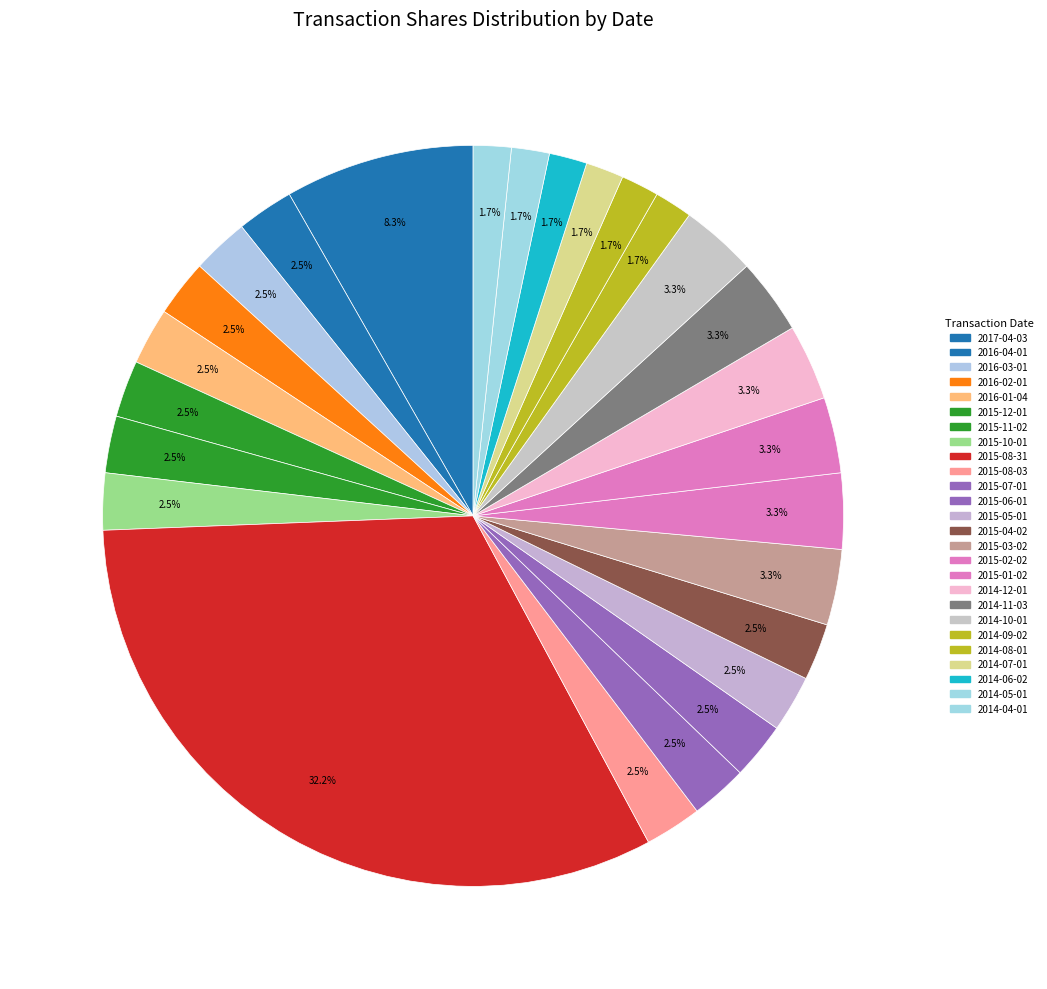

Which slice is the largest?

2015-08-31